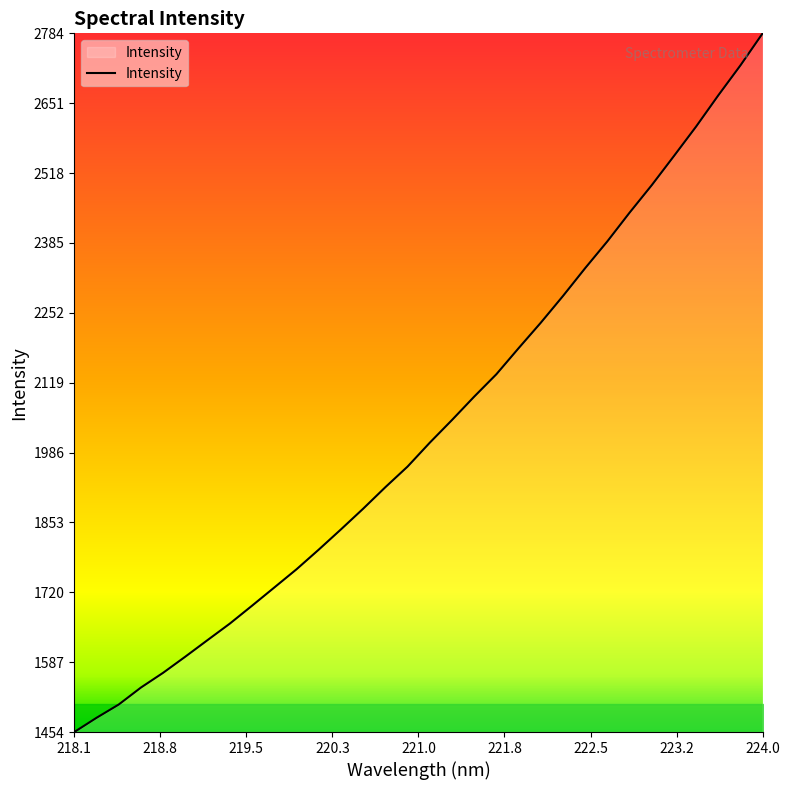

What is the minimum value shown in the chart?

1453.5